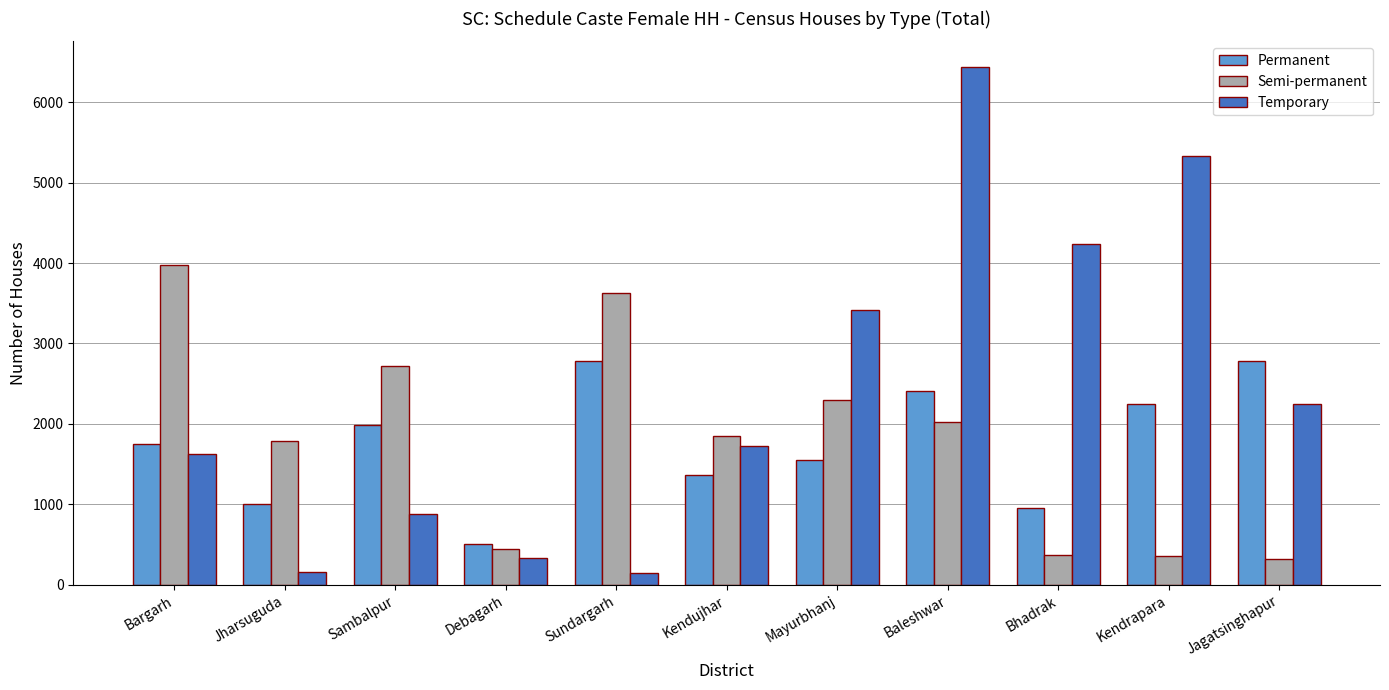

At which label is Temporary closest to 3292?

Mayurbhanj